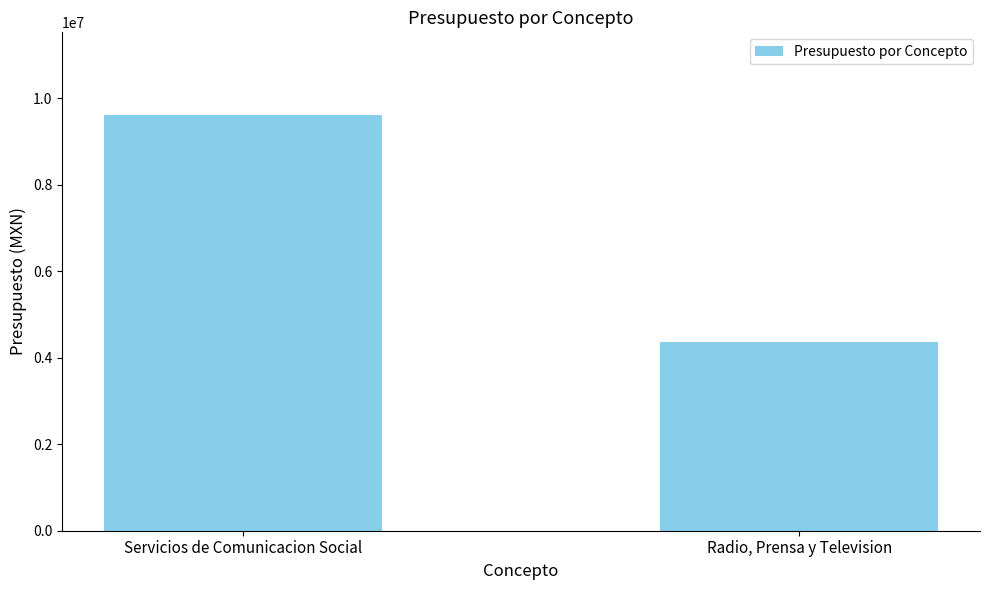

The chart shows a value of 9598706.9 at Servicios de Comunicacion Social. True or false?

True